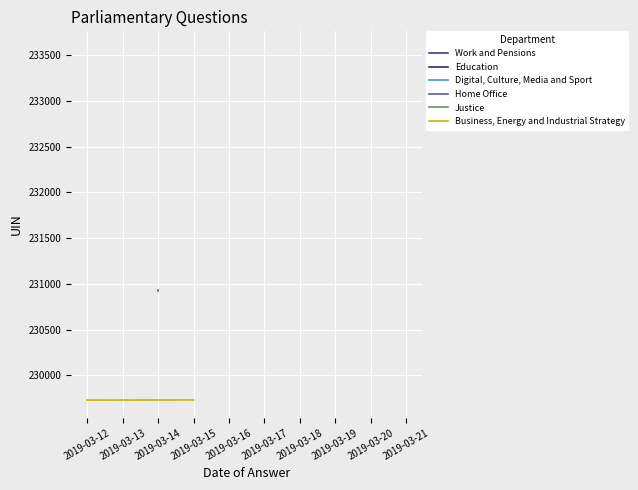

What is the minimum value shown in the chart?

229726